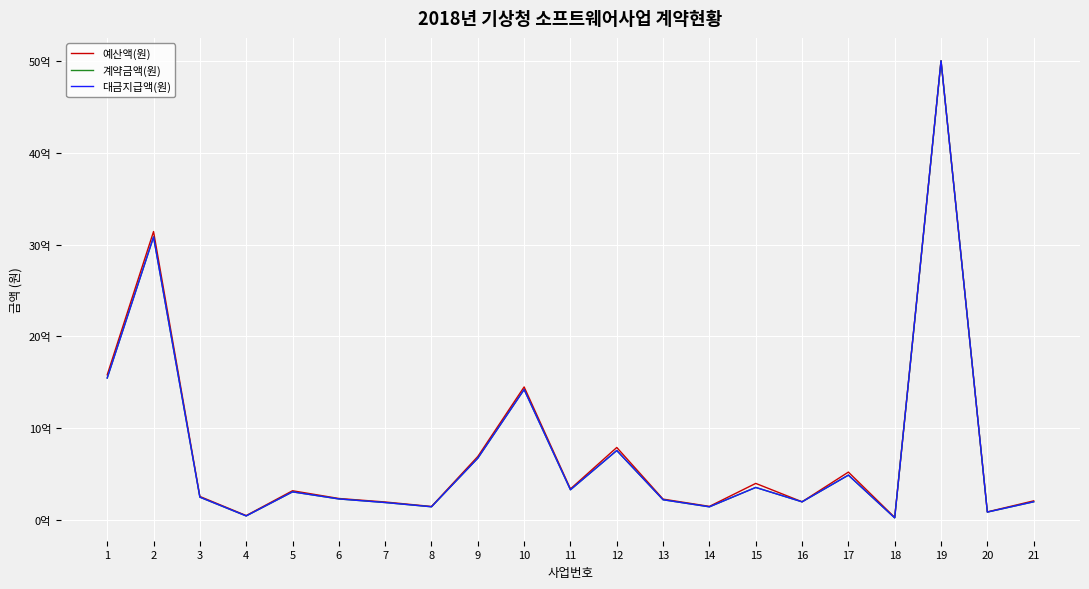

Does the chart have visible grid lines?

Yes